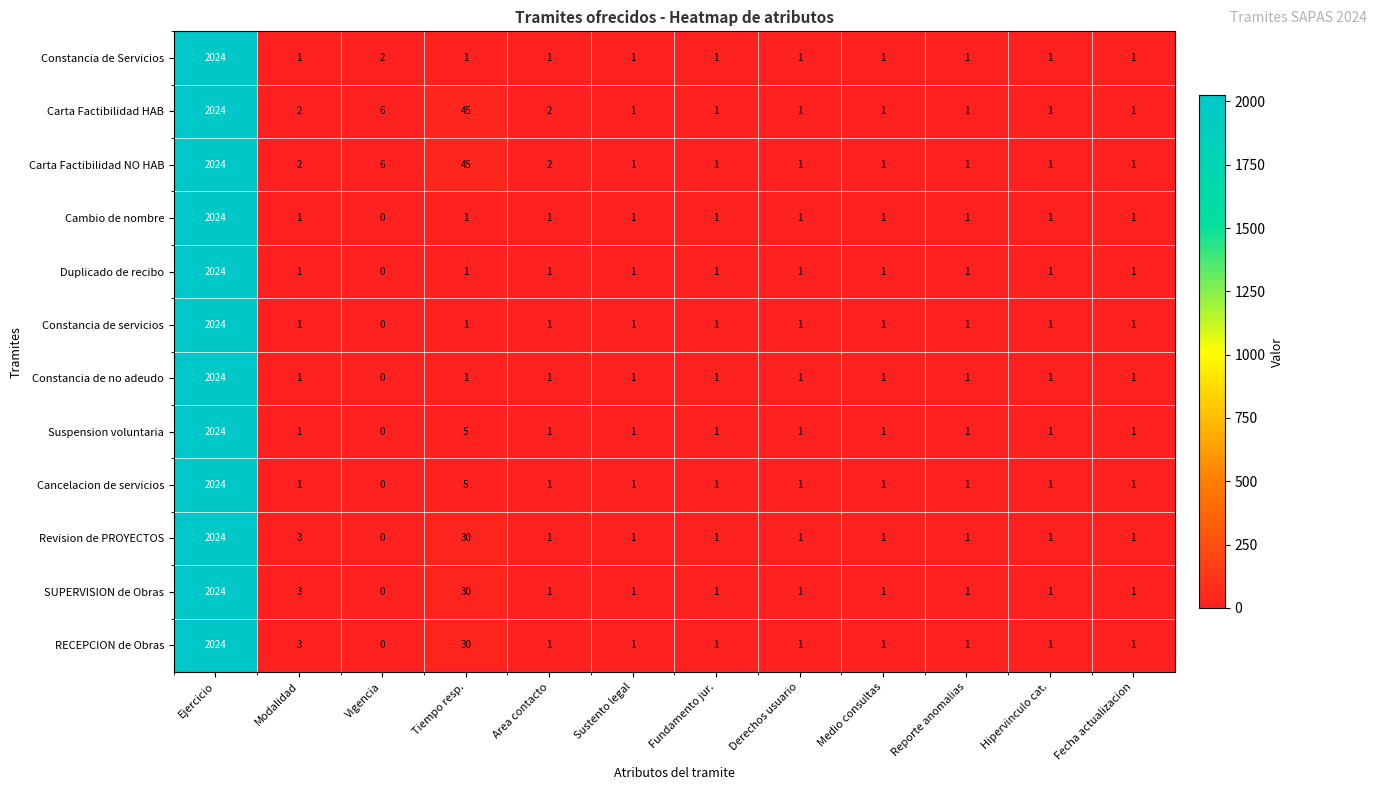

True or false: Revision de PROYECTOS has a value of 3470 at Ejercicio.

False